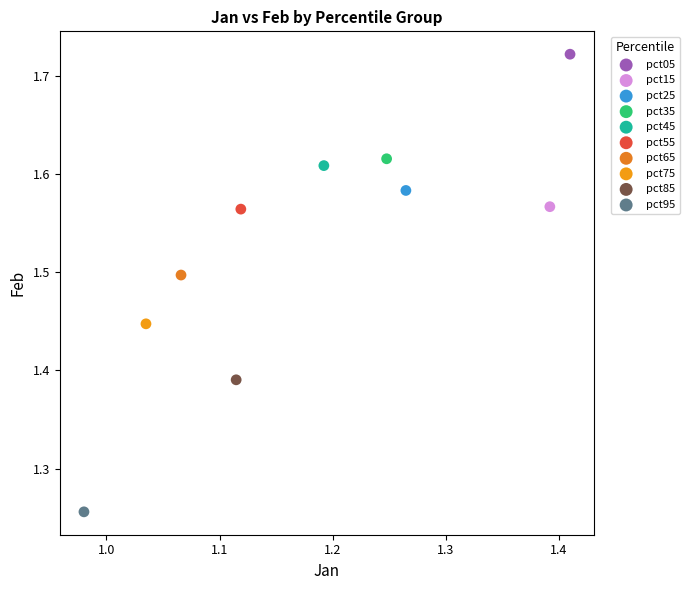

Which series reaches the maximum Y coordinate?

pct05